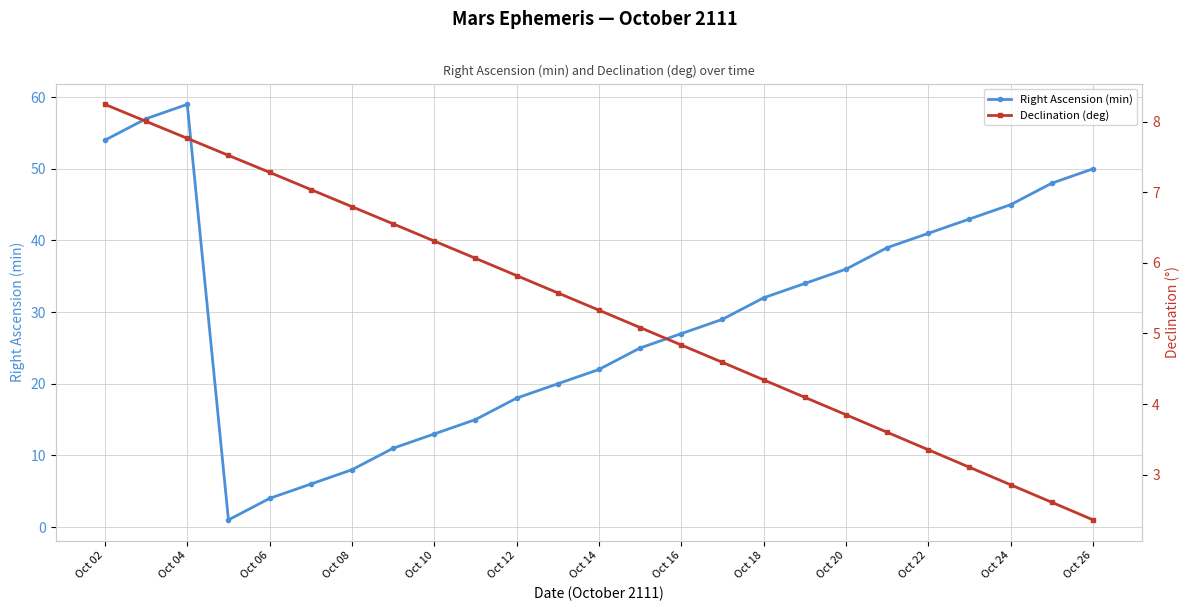

Is it true that Right Ascension (min) equals 29 at Oct 22?

False